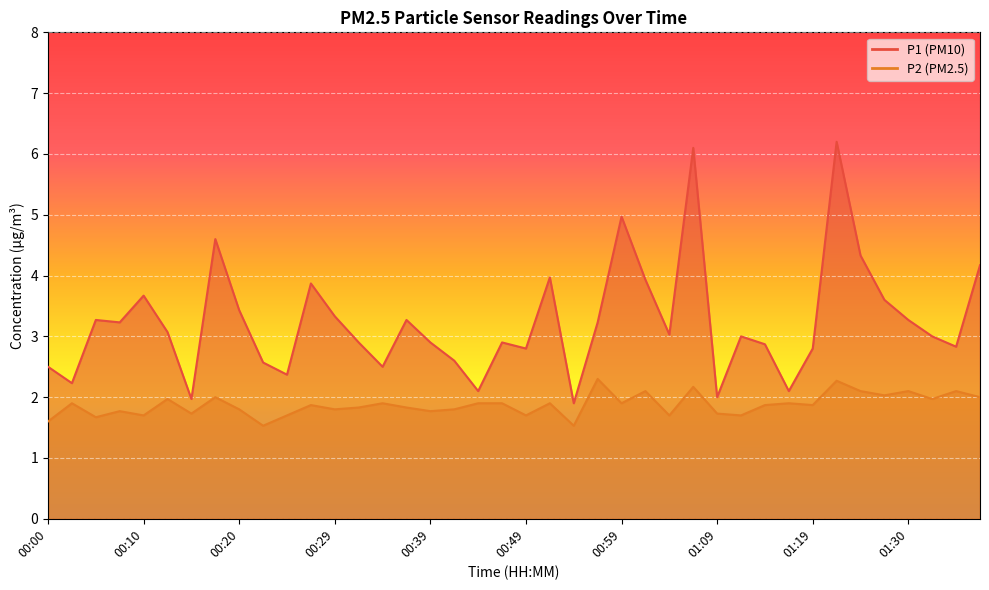

Reading right to left, list all the values displayed in this chart.

P1: 4.2	2.8	3.0	3.3	3.6	4.3	6.2	2.8	2.1	2.9	3.0	2.0	6.1	3.0	3.9	5.0	3.2	1.9	4.0	2.8	2.9	2.1	2.6	2.9	3.3	2.5	2.9	3.3	3.9	2.4	2.6	3.4	4.6	2.0	3.1	3.7	3.2	3.3	2.2	2.5
P2: 2.0	2.1	2.0	2.1	2.0	2.1	2.3	1.9	1.9	1.9	1.7	1.7	2.2	1.7	2.1	1.9	2.3	1.5	1.9	1.7	1.9	1.9	1.8	1.8	1.8	1.9	1.8	1.8	1.9	1.7	1.5	1.8	2.0	1.7	2.0	1.7	1.8	1.7	1.9	1.6